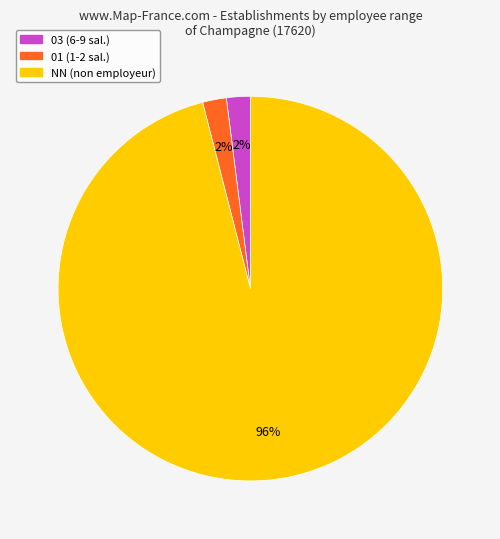

Is there a majority slice in this chart?

Yes